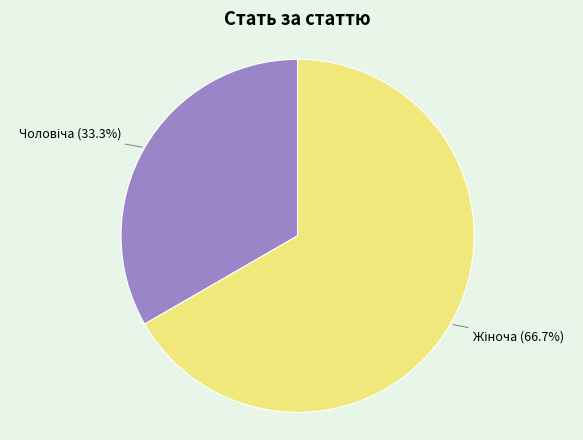

Is there a majority slice in this chart?

Yes